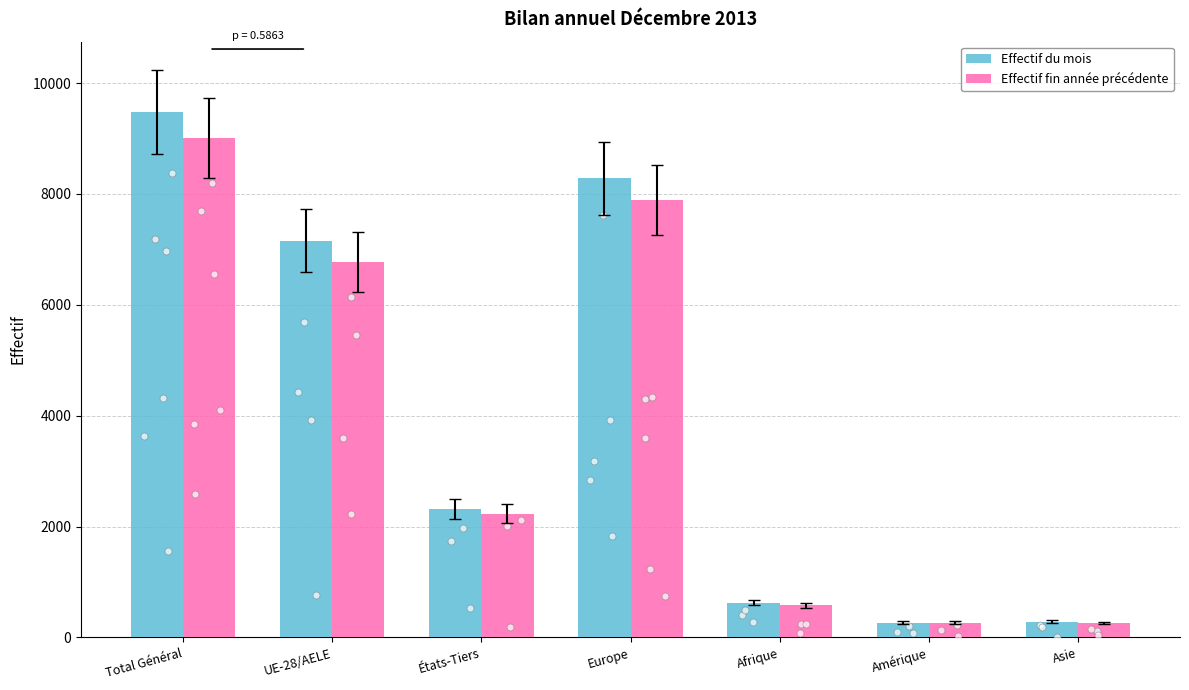

Which series has the largest Y range (max minus min)?

Effectif du mois